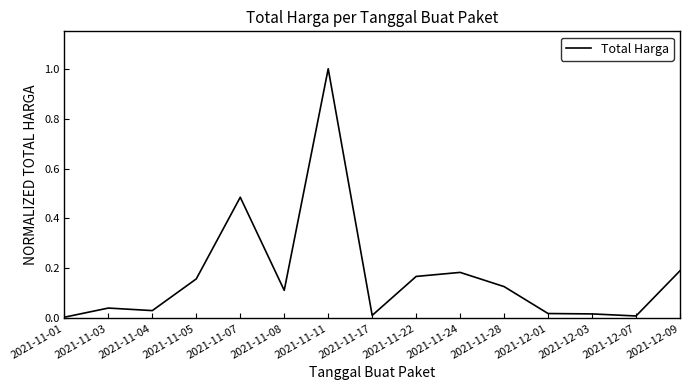

What position from the left is 2021-11-08?

6